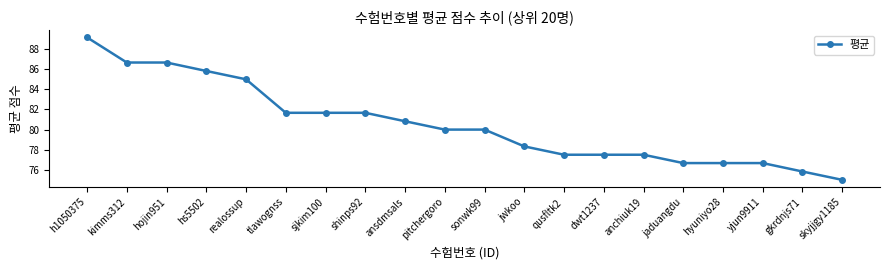

Is this an area chart (filled region under the line)?

No